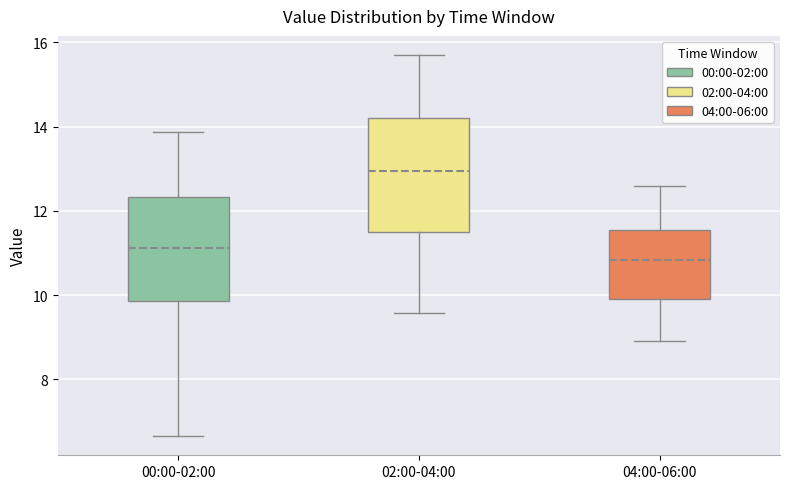

Which box has the highest median line?

02:00-04:00